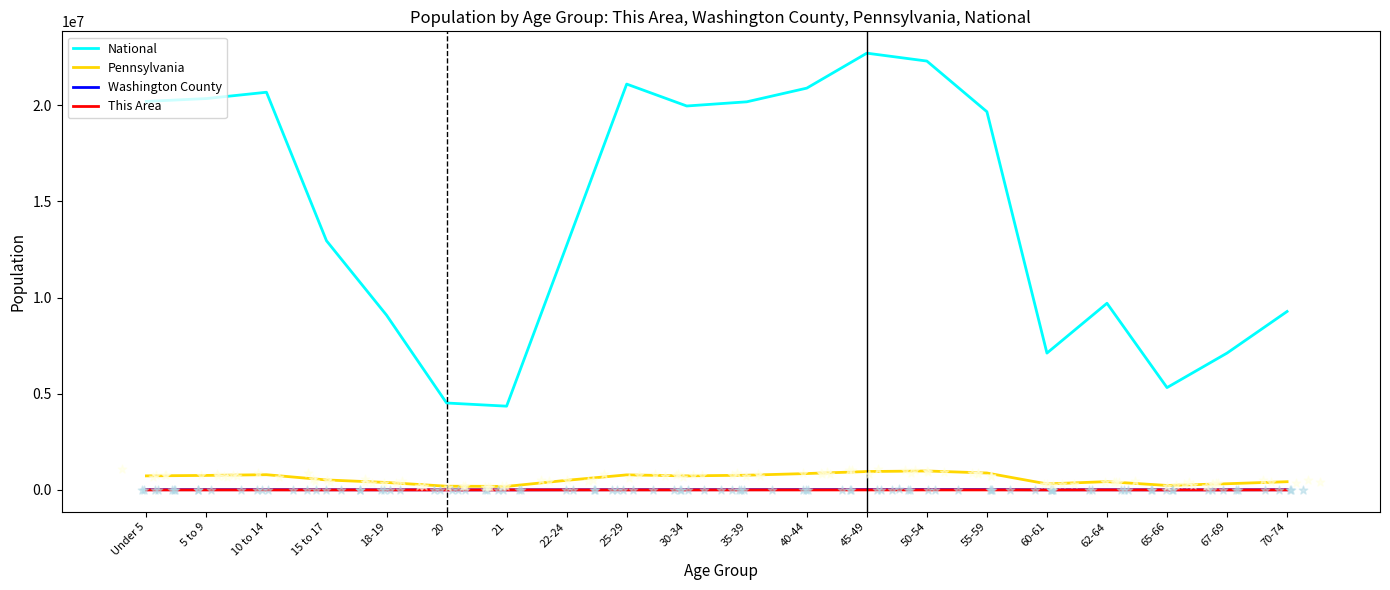

Is the value of Pennsylvania at 22-24 greater than the value of National at 67-69?

No